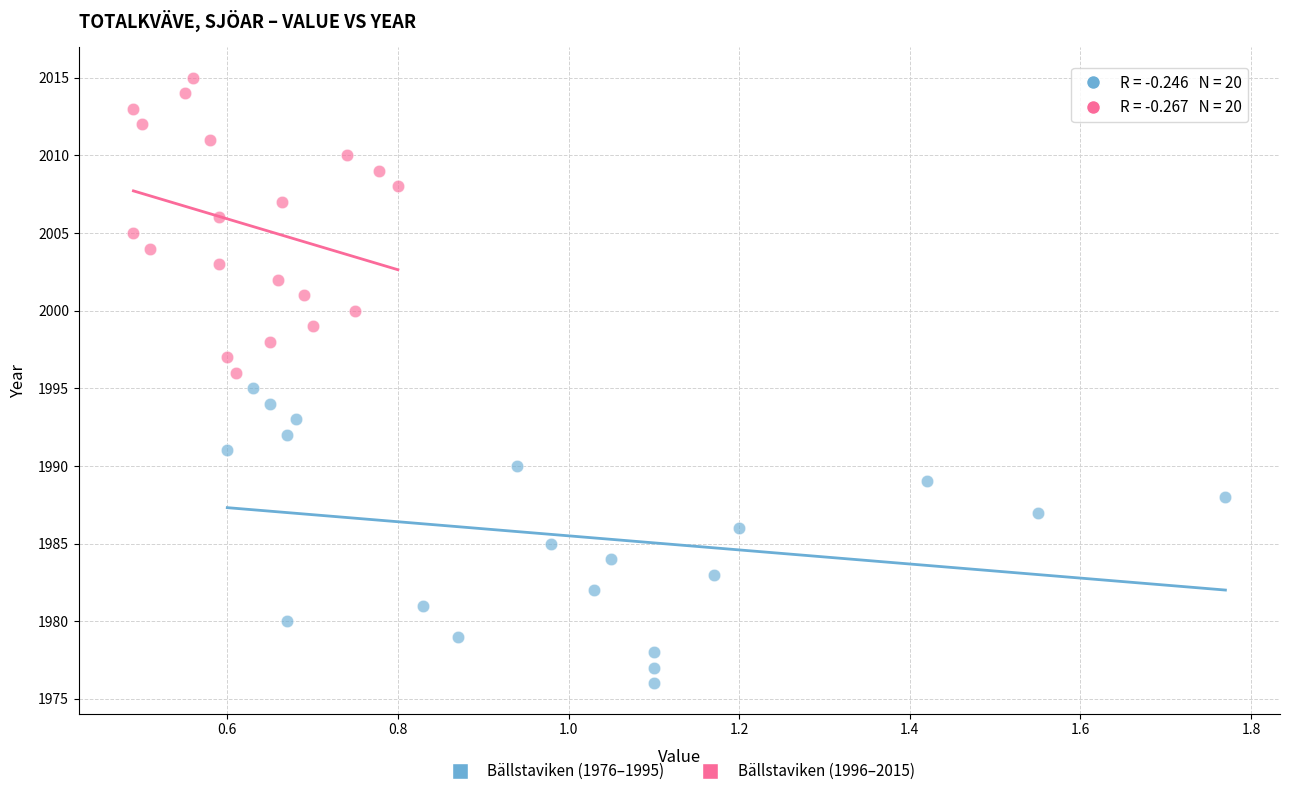

What are all the series names shown in the legend?

Bällstaviken (1976–1995), Bällstaviken (1996–2015)